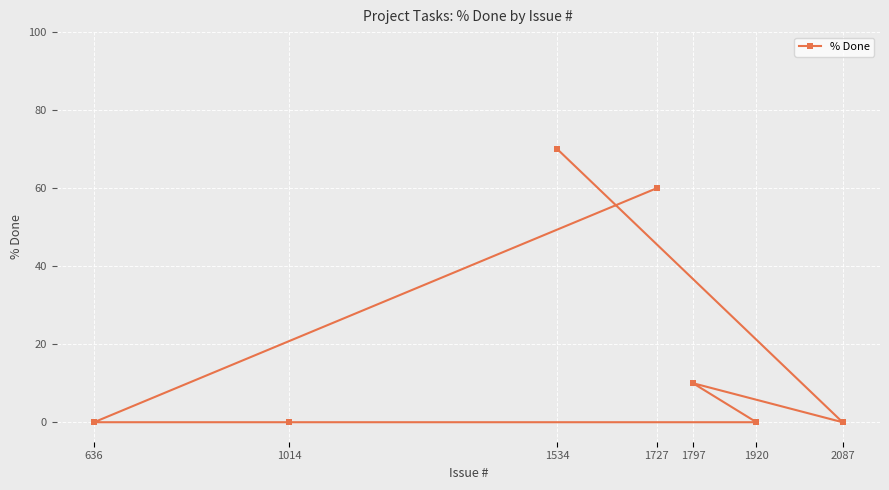

How many points are lower than both their immediate neighbors (excluding endpoints)?

1